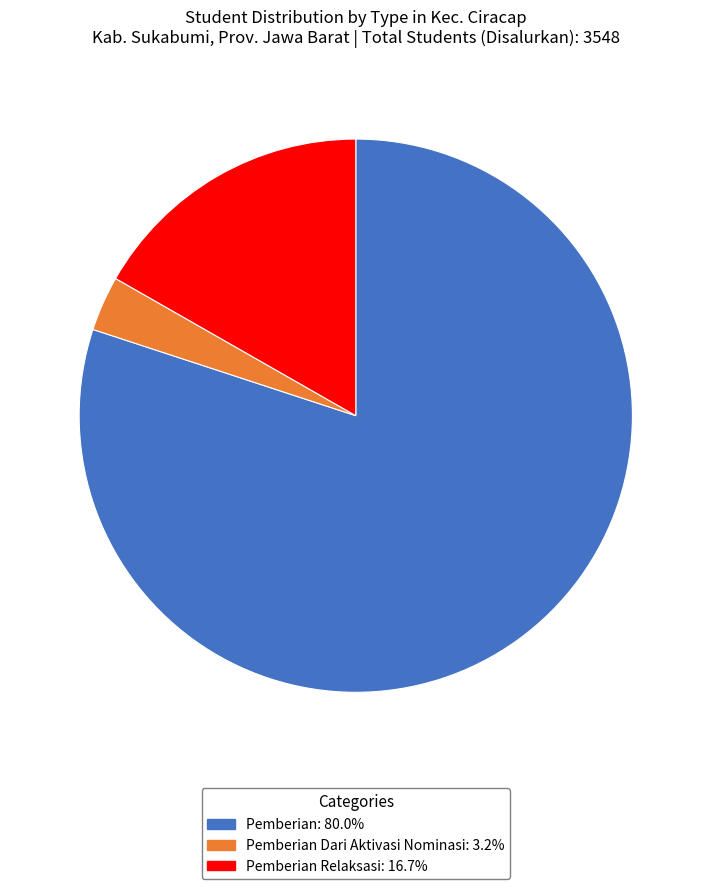

Does any single category account for the majority?

Yes